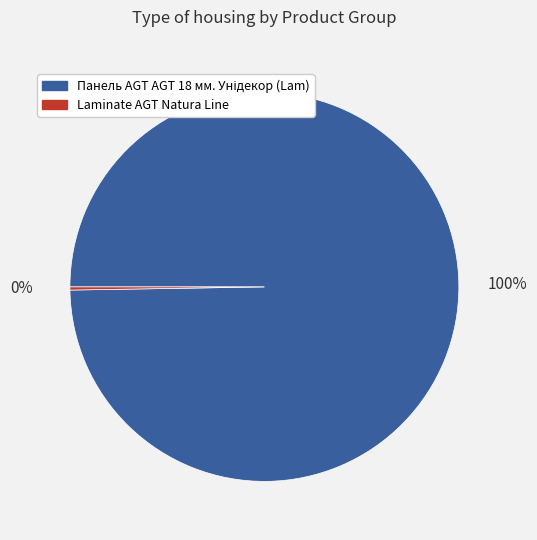

Does any single category account for the majority?

Yes